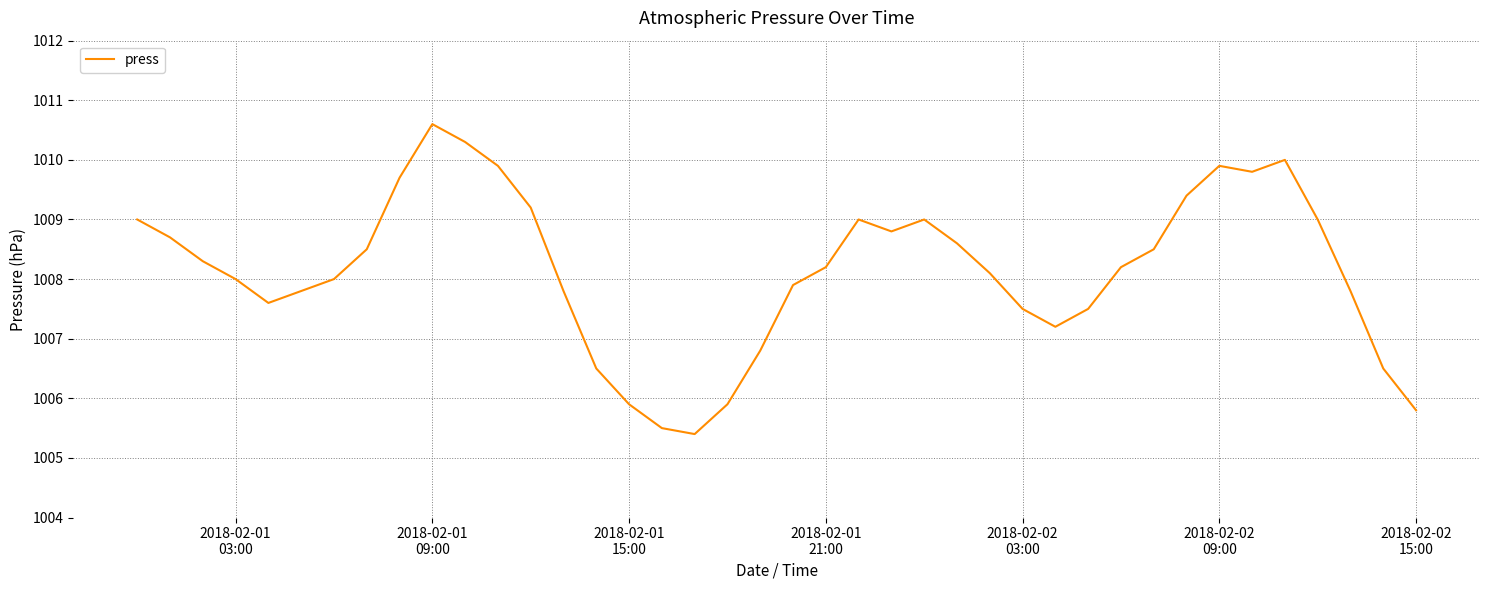

What is the smallest value displayed?

1005.4